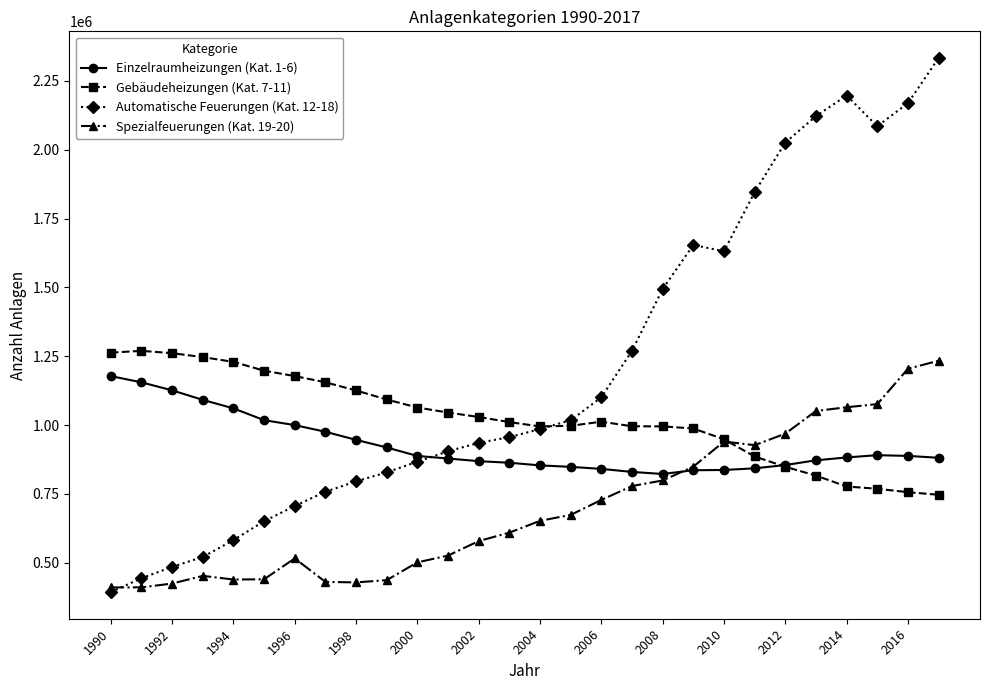

At how many categories does at least one series exceed 1955844?

6